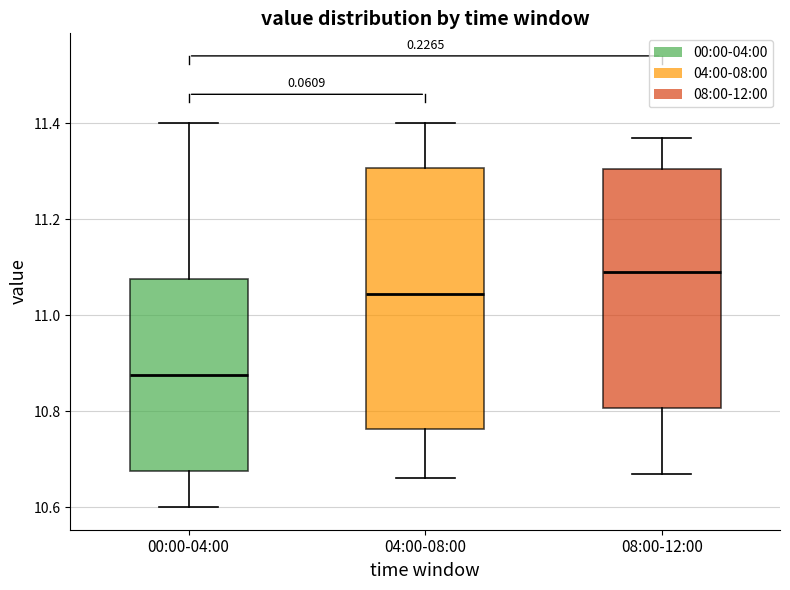

Reading left to right, read every box against the y-axis: the position of its median line, the range the box covers, and the ends of its whiskers. The values are not printed on the chart, so give them approximately, as read against the axis.

00:00-04:00: median 10.88, box 10.68 to 11.08, whiskers 10.60 to 11.40
04:00-08:00: median 11.04, box 10.76 to 11.30, whiskers 10.66 to 11.40
08:00-12:00: median 11.10, box 10.80 to 11.30, whiskers 10.68 to 11.38